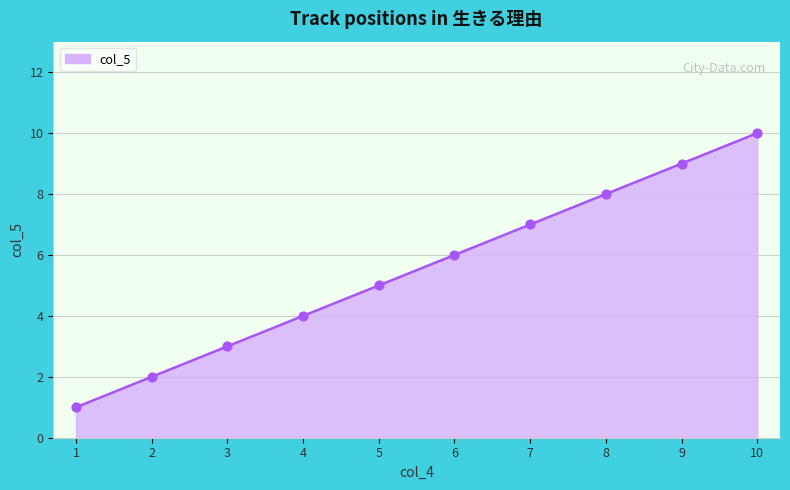

What is the change in value from 3 to 7?

+4